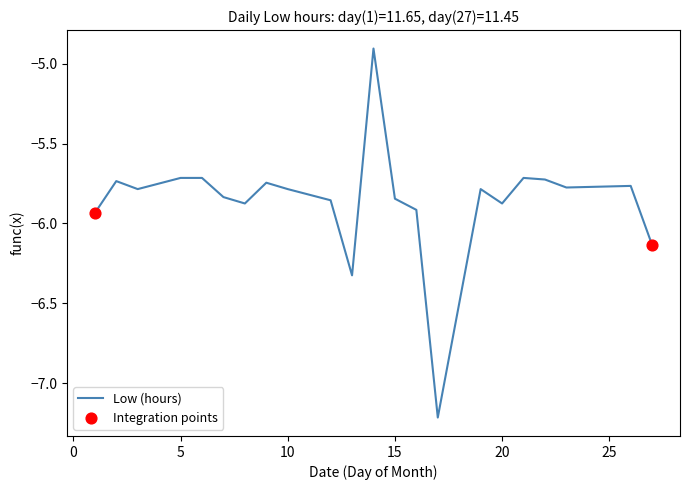

What is the greatest value displayed?

-4.9